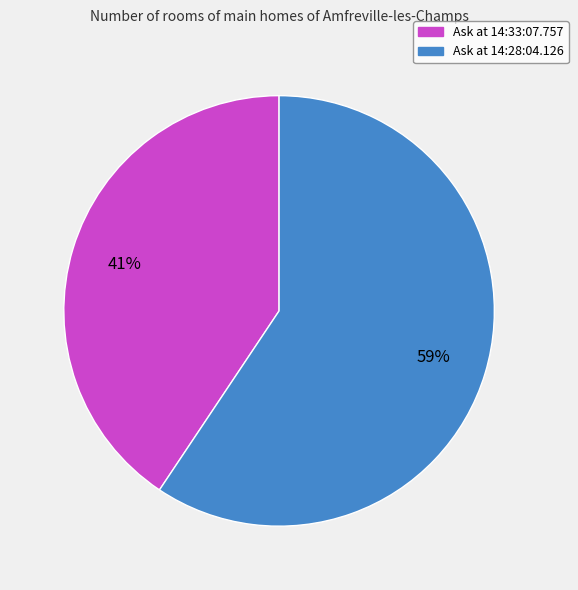

Is there any slice that represents more than half of the pie?

Yes